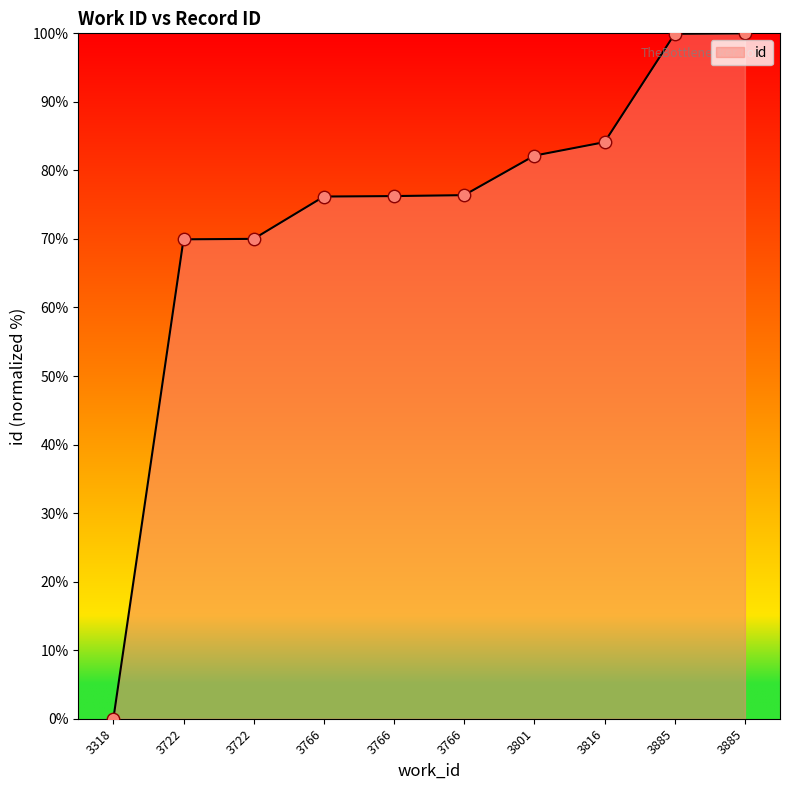

Is this an area chart (filled region under the line)?

Yes